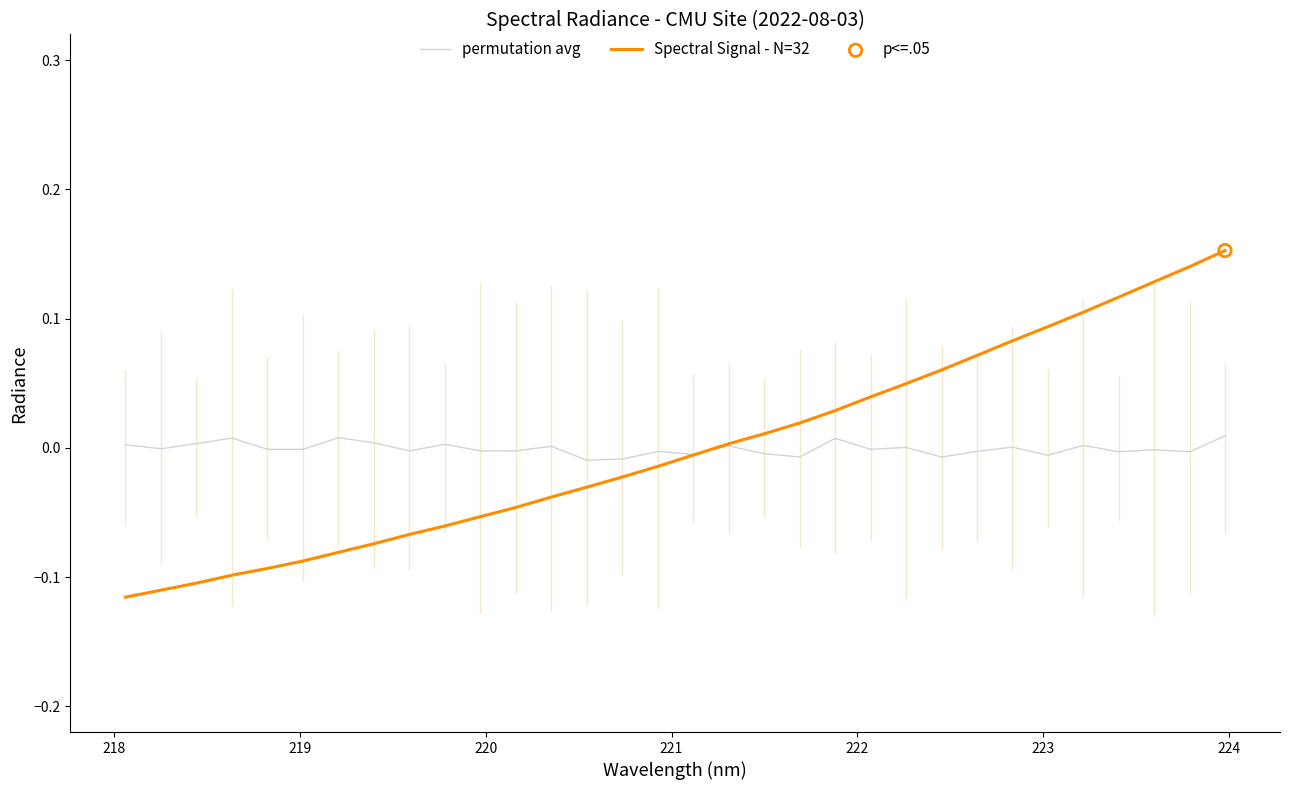

List the series in order of their peak value, lowest first.

permutation avg, Spectral Signal - N=32